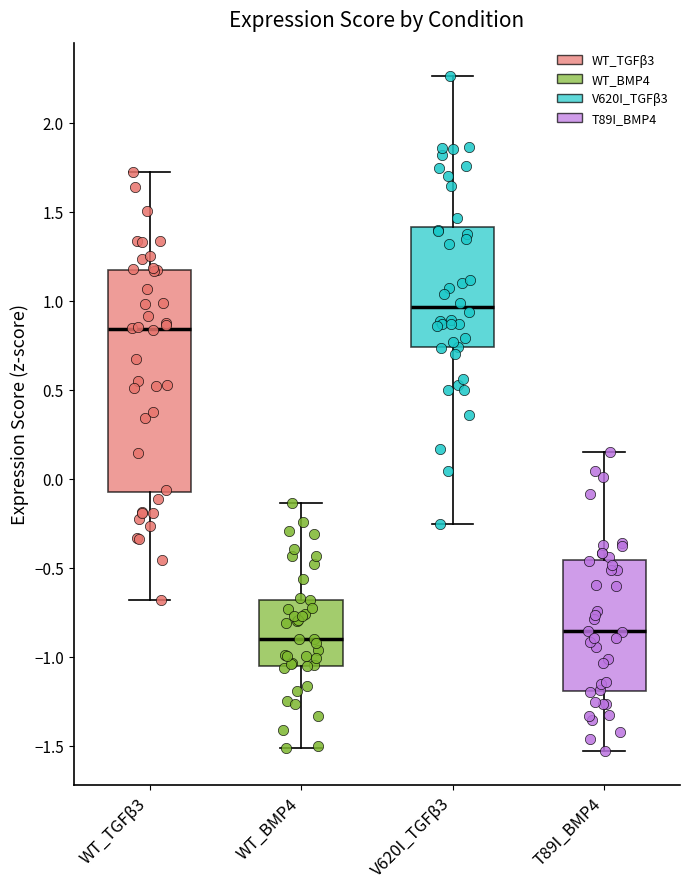

Which box is the tallest, from its lower edge to its upper edge?

WT_TGFβ3